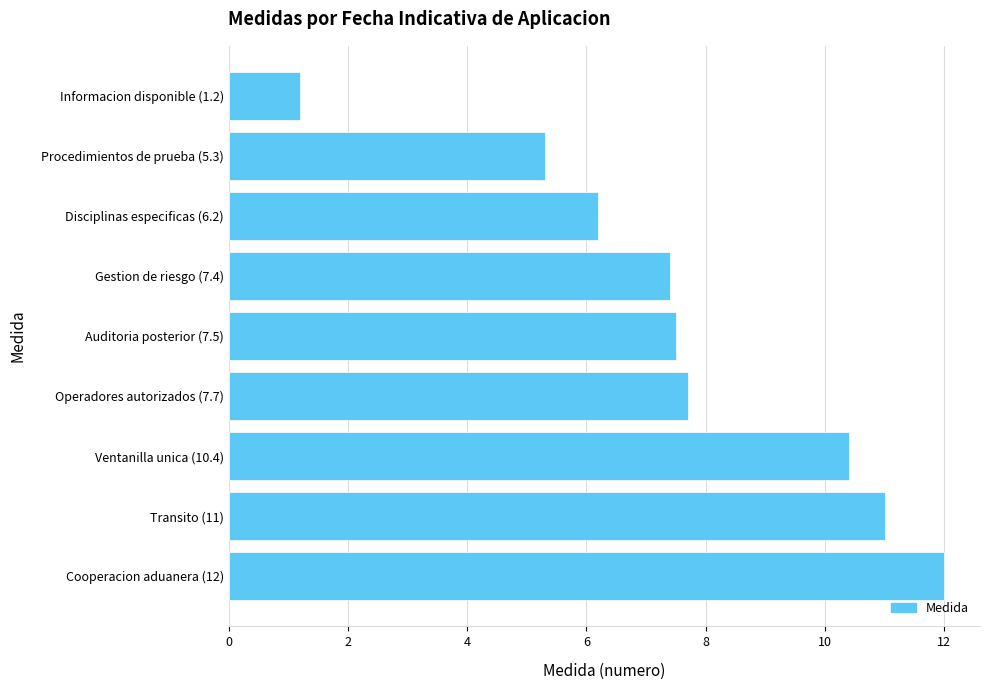

What is the sum of all values?

68.7